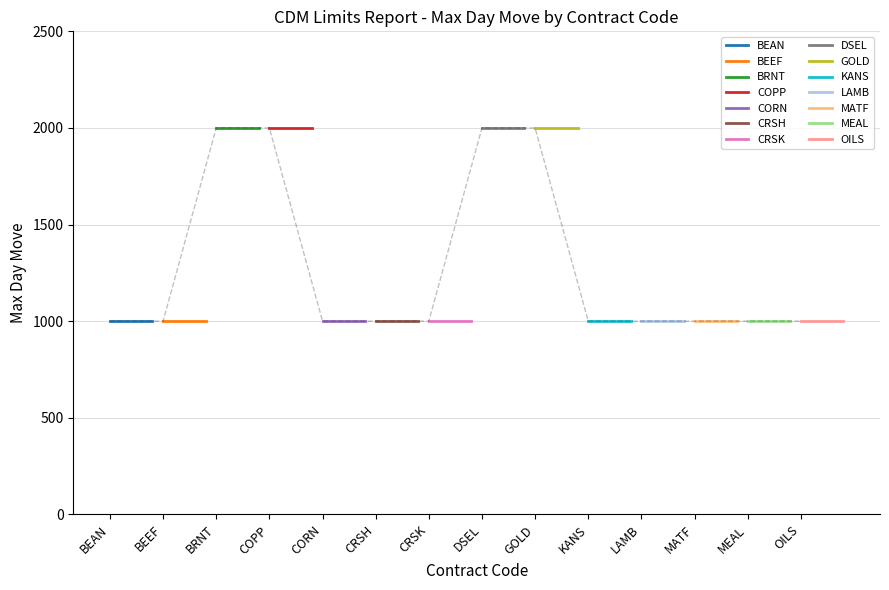

True or false: Max Day Move = 2000 and Max Day Move = 1000 cross at least once.

False